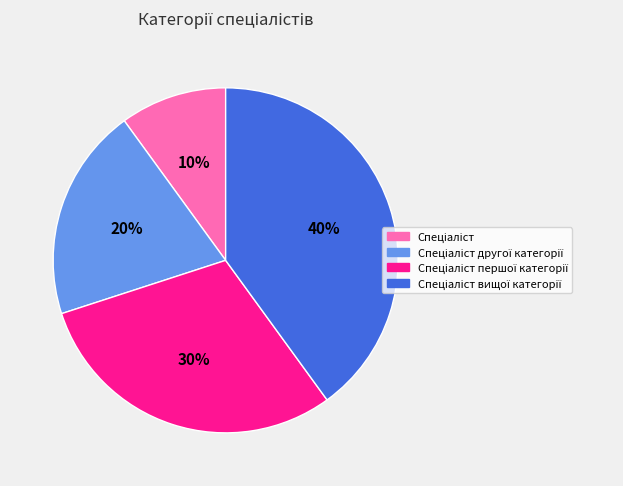

To the nearest percent, what is the difference between the largest and smallest slice percentages?

30%